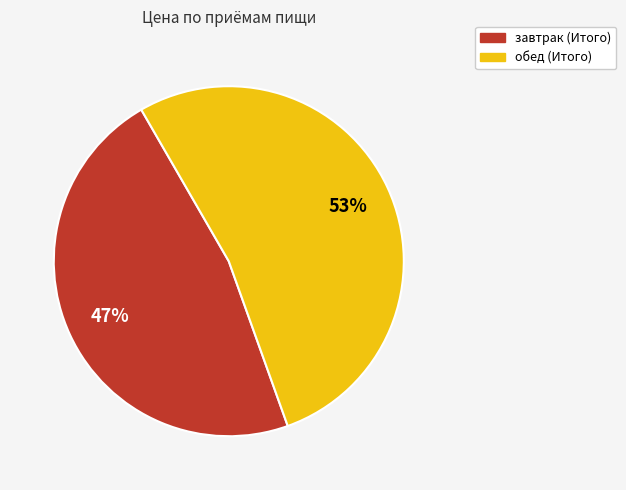

Which has a higher value, обед (Итого) or завтрак (Итого)?

обед (Итого)